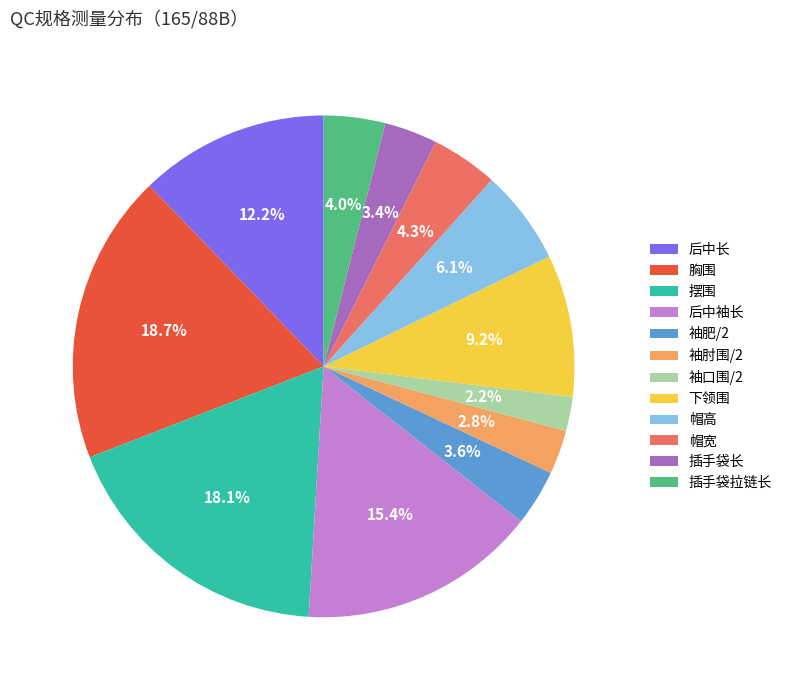

How many slices are in this pie chart?

12